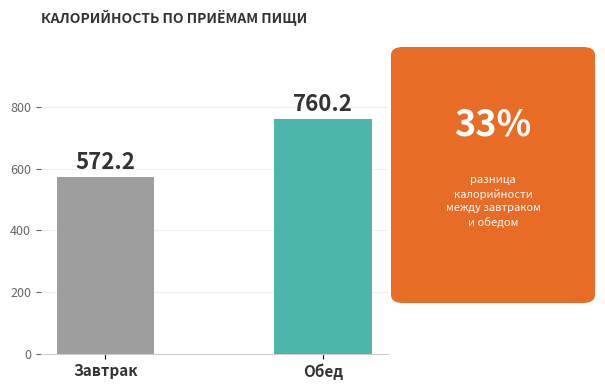

How many data points are less than 760?

1